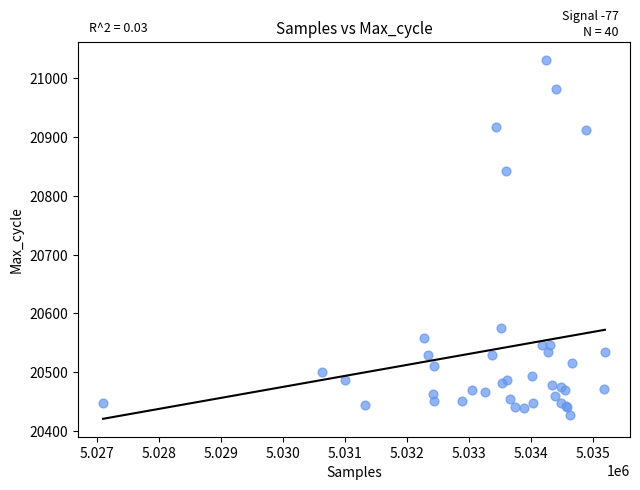

What Y value in the scatter plot is closest to 20729?

20843